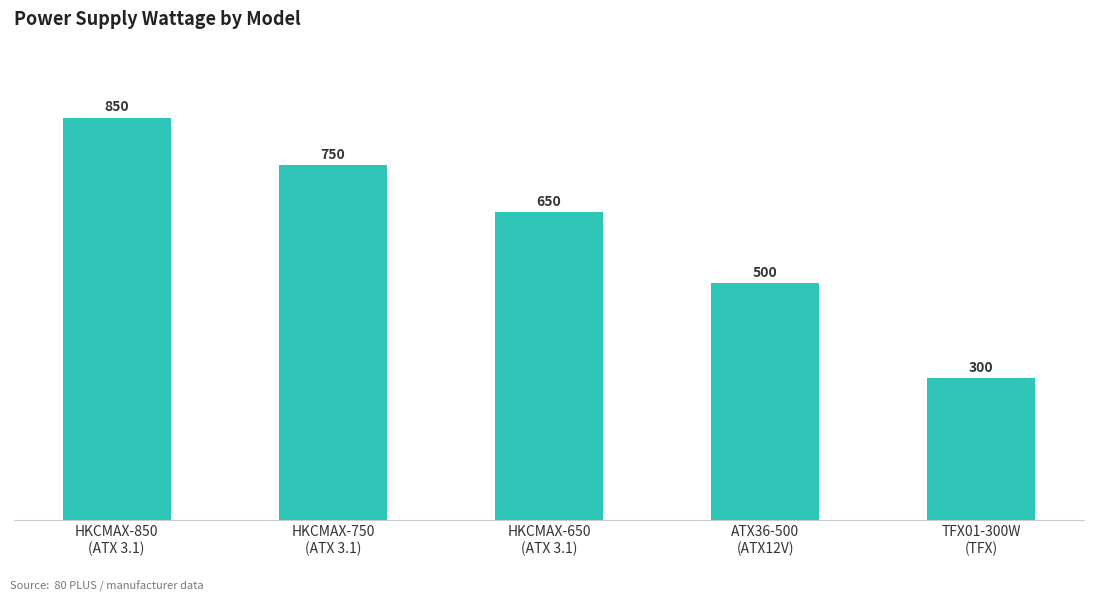

How many series are shown in this chart?

1